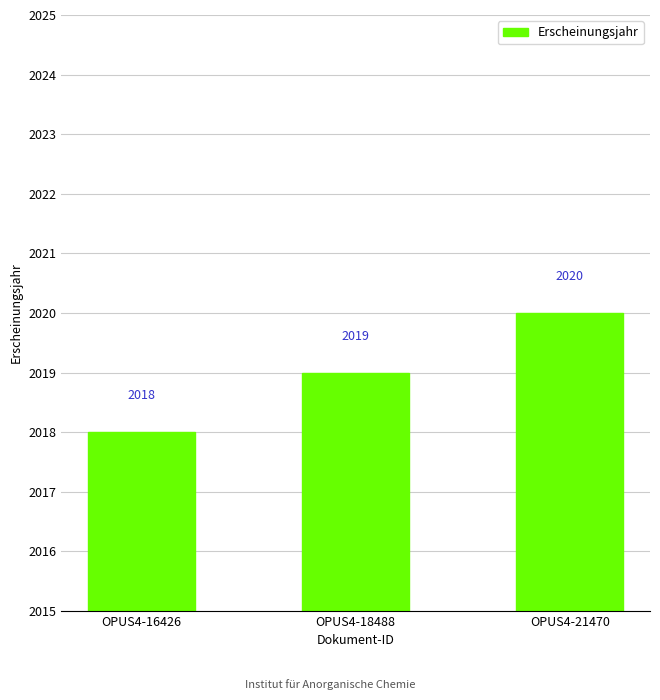

Count the values in the range 2018 to 2020.

3